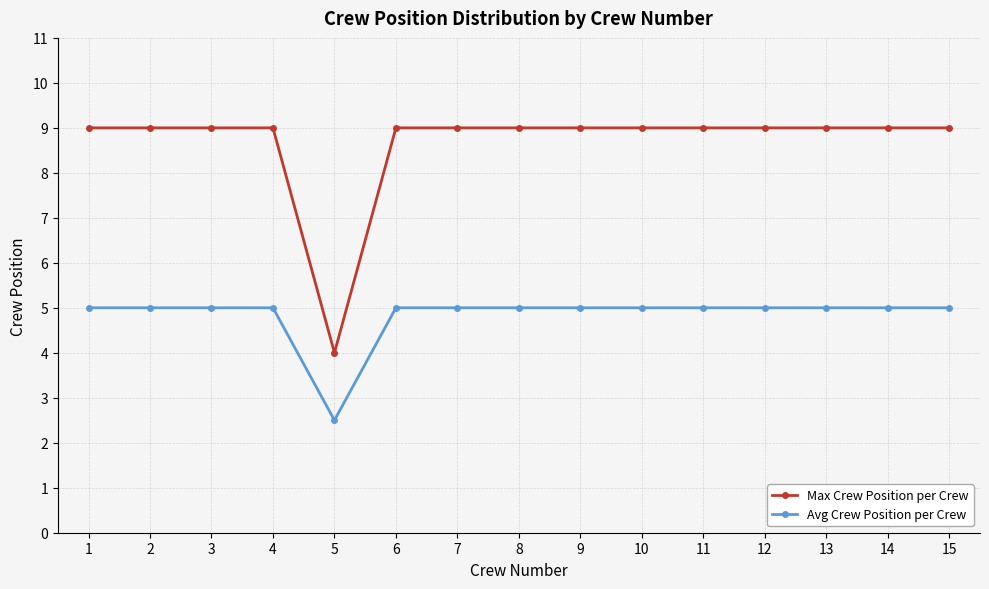

True or false: Avg Crew Position per Crew and Max Crew Position per Crew cross at least once.

False